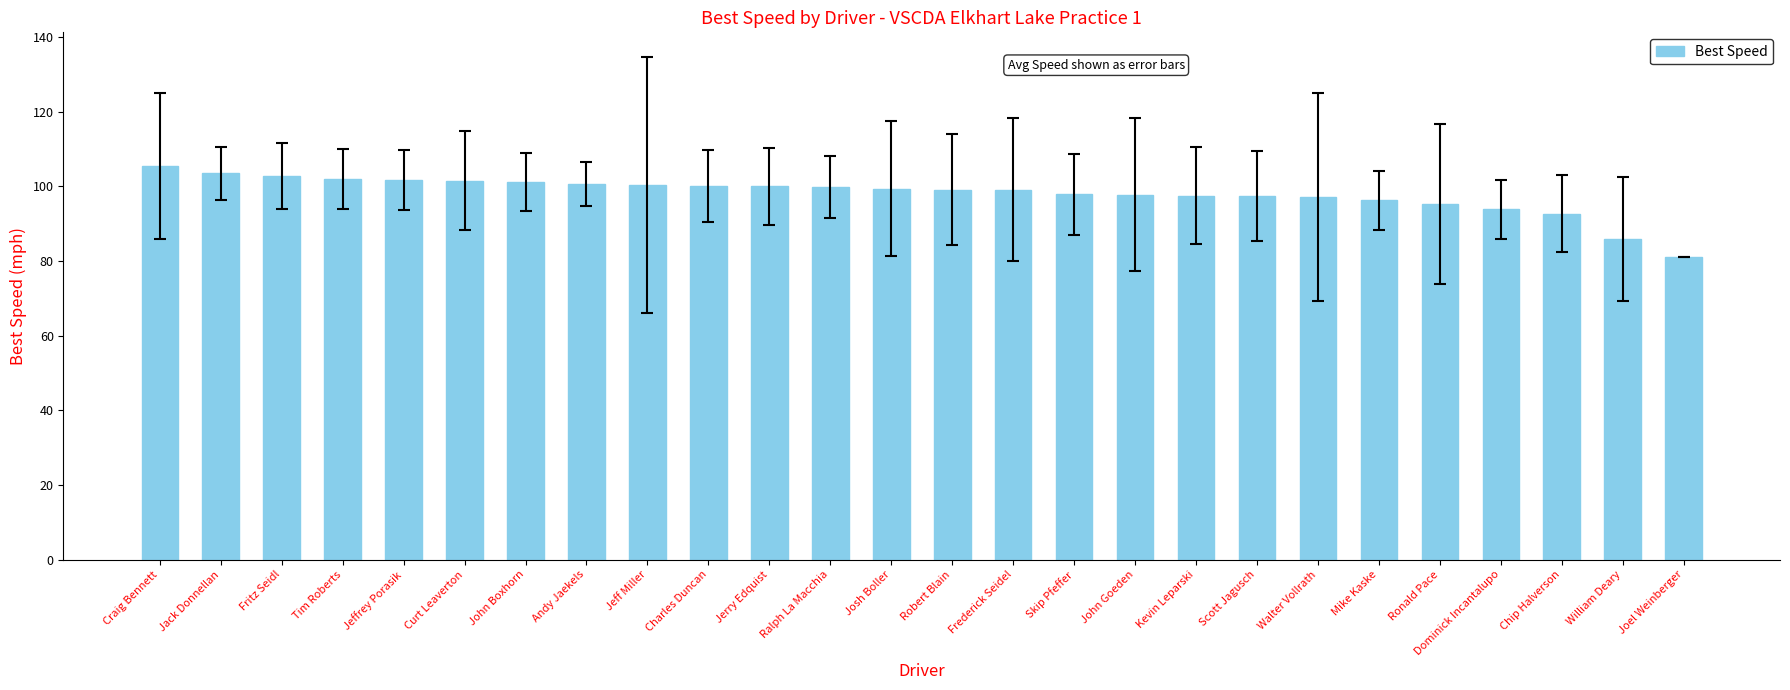

Read the value at Chip Halverson.

92.7